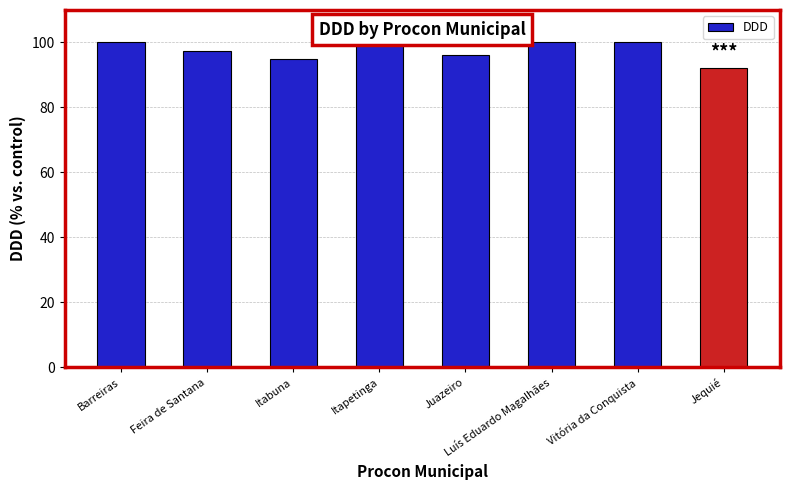

Which category has the lowest value across all series?

Jequié